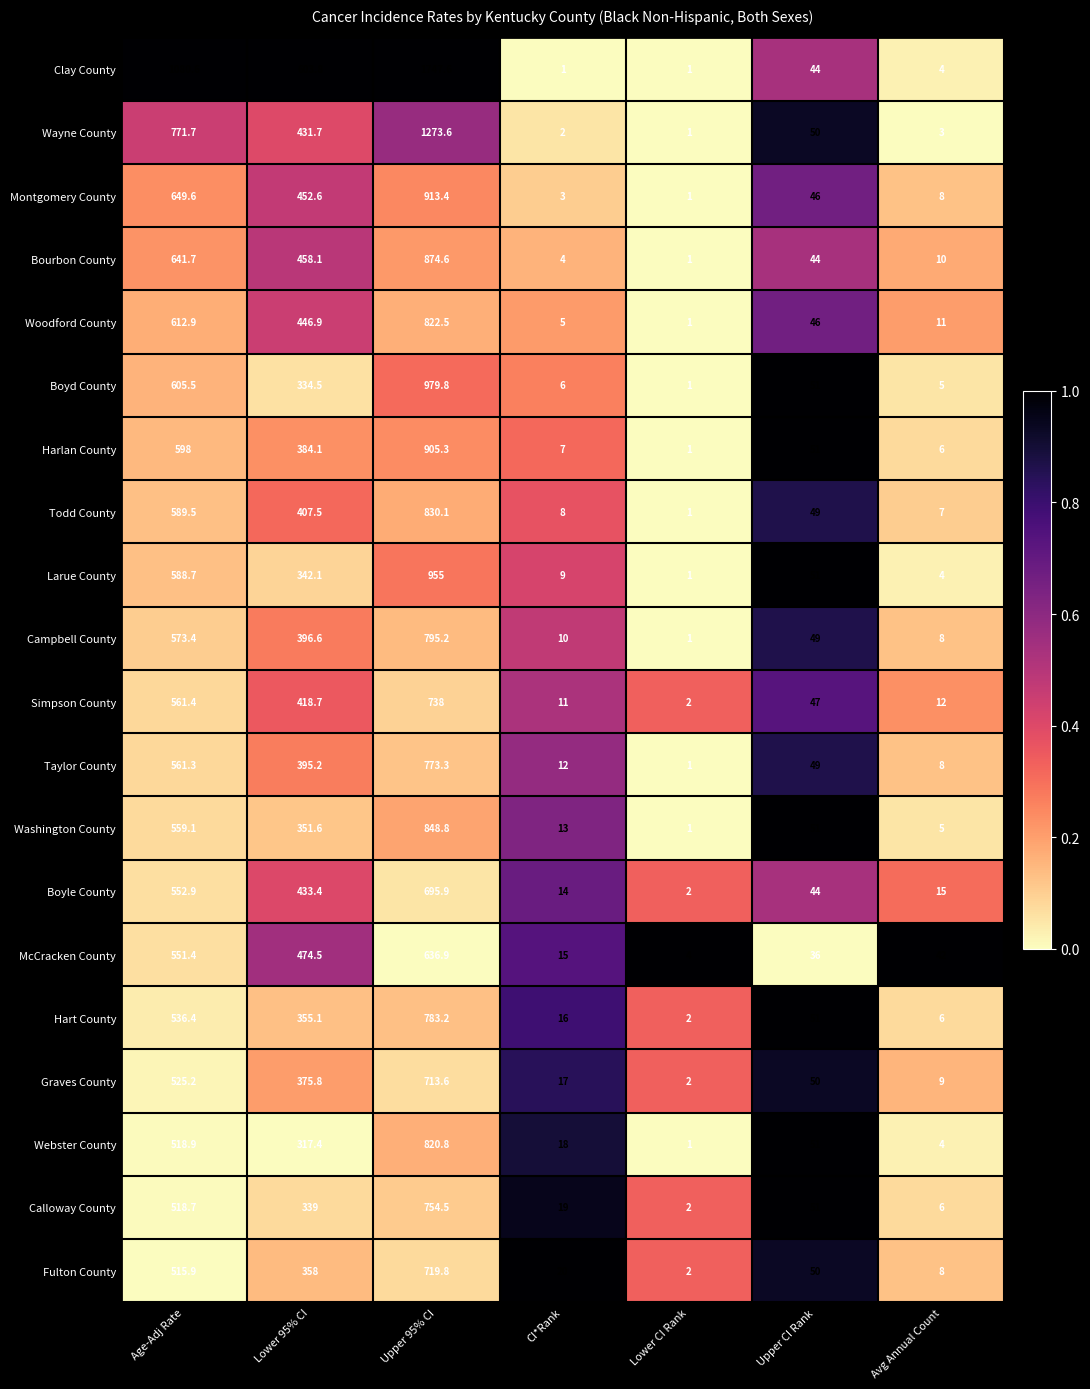

At which category does the chart reach its peak across all series?

Upper 95% CI